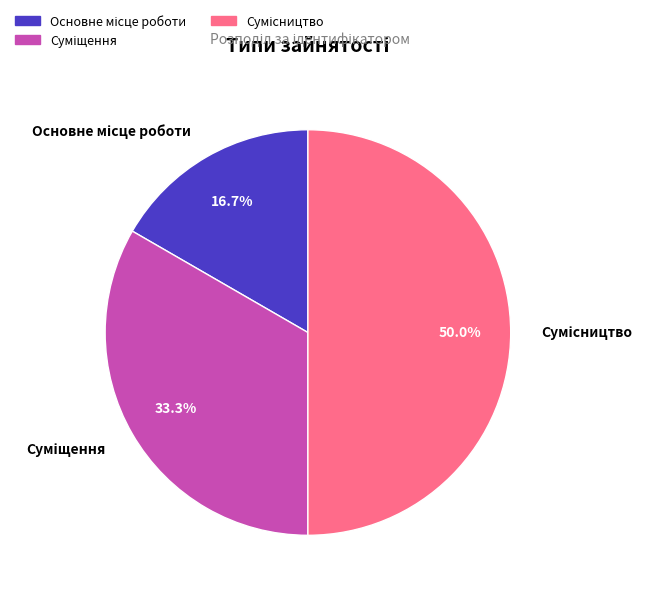

What percentage is NOT represented by Сумісництво?

50.0%